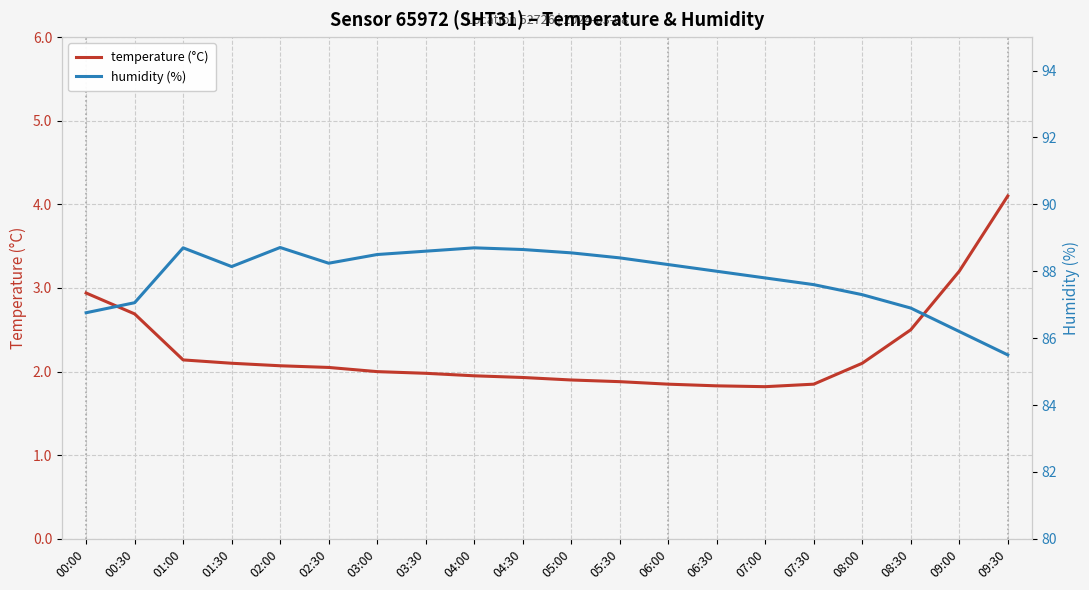

True or false: temperature (°C) has a value of 1.5 at 08:00.

False